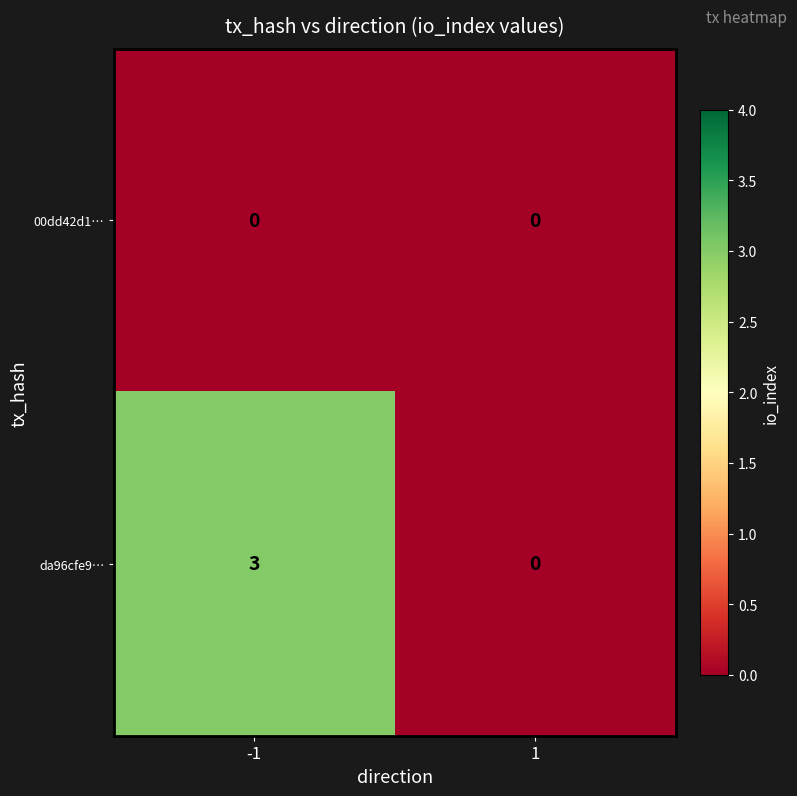

What is the maximum value shown in the chart?

3